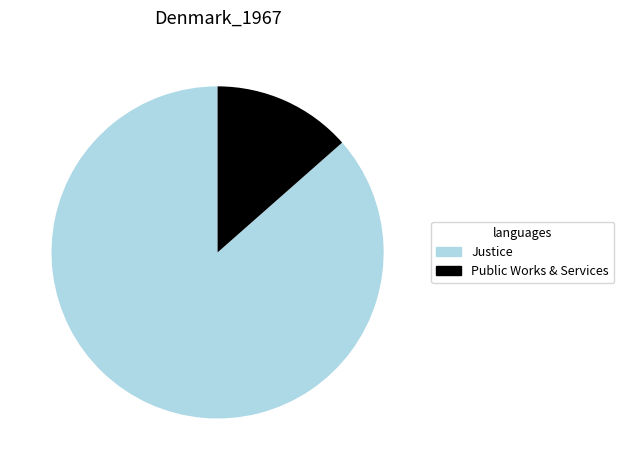

Is it true that Public Works & Services is 8% of the pie?

False